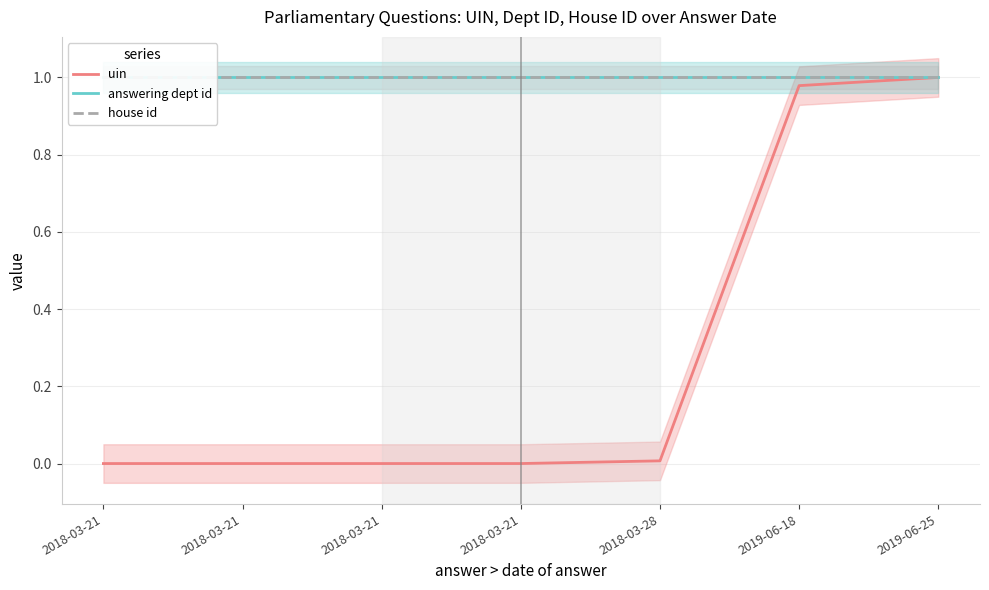

What is the spread (max minus min) of values at 2018-03-21?

1.0